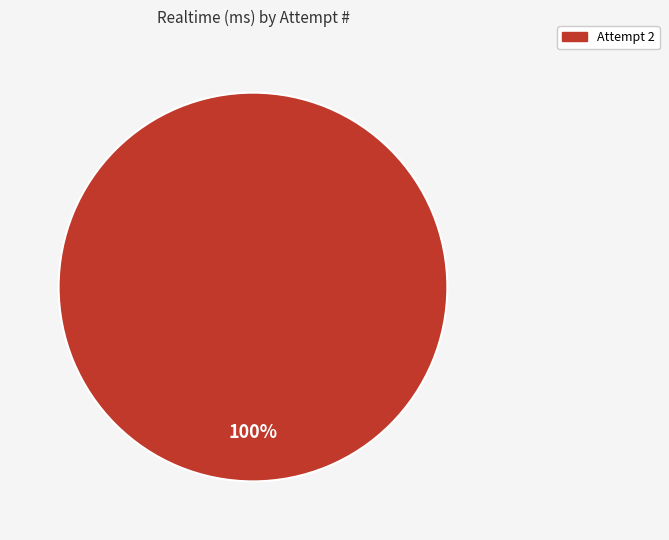

Does any single category account for the majority?

Yes